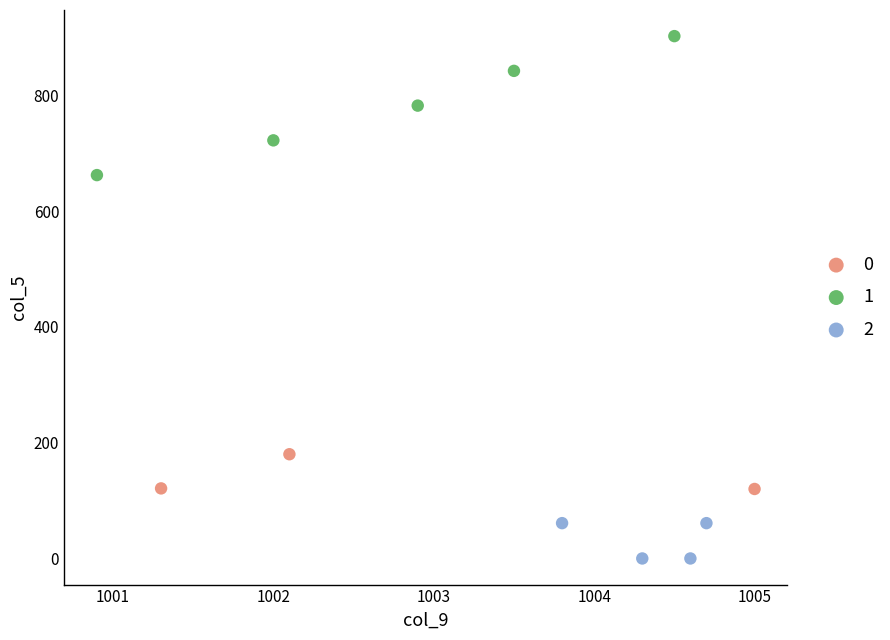

Which series contains the highest Y value?

1